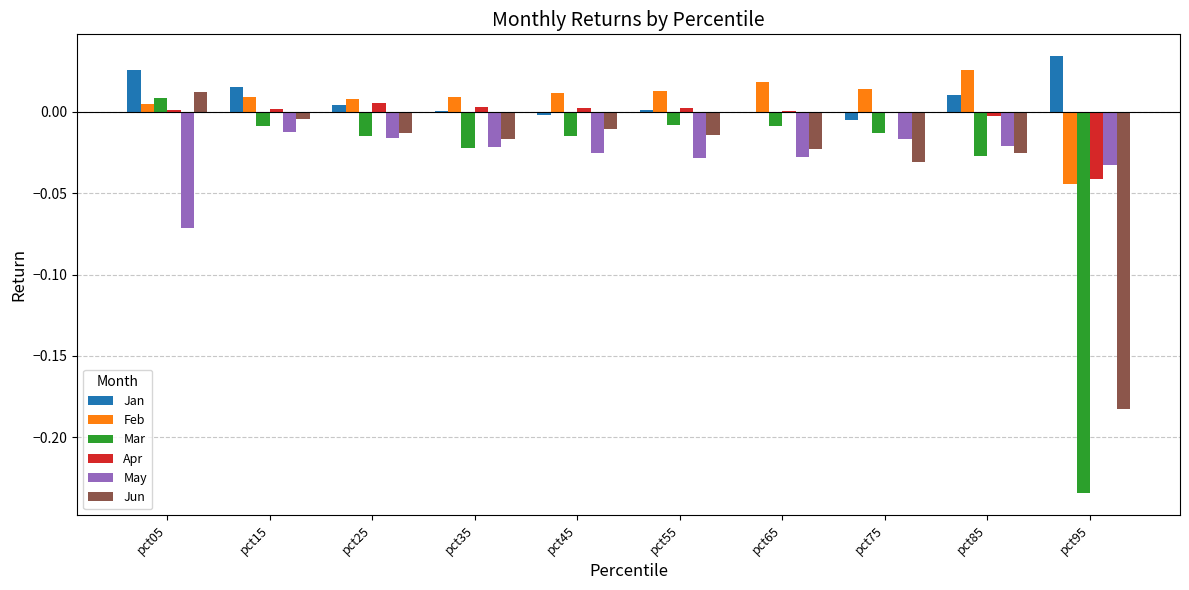

At which category does the chart reach its peak across all series?

pct95